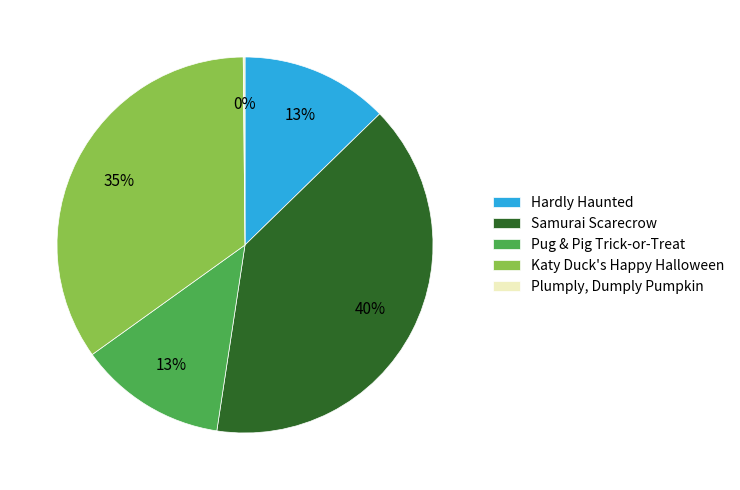

To the nearest percent, what percentage of the pie is Hardly Haunted?

13%